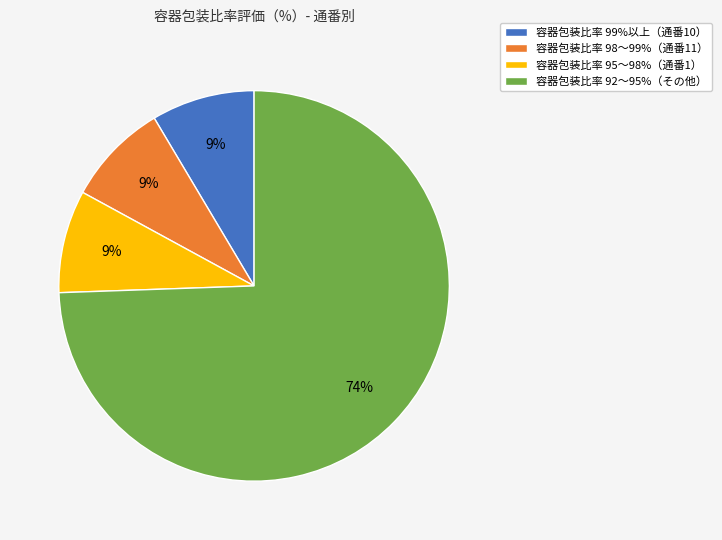

To the nearest percent, what is the average slice percentage?

25%